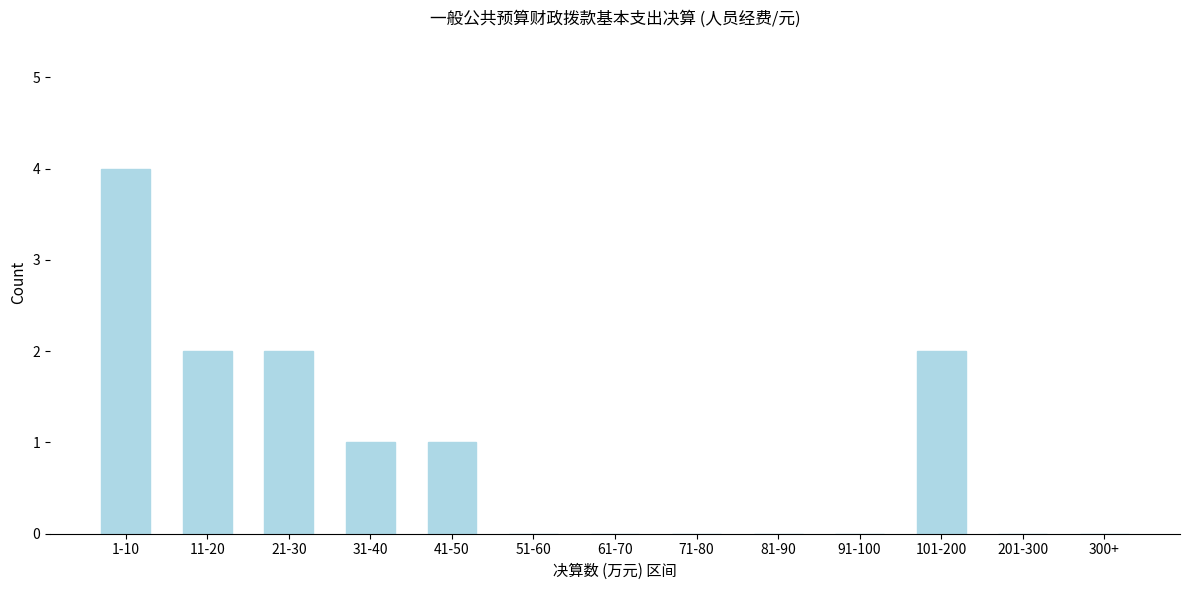

Reading left to right, transcribe all the data shown in this chart.

1-10=4	11-20=2	21-30=2	31-40=1	41-50=1	51-60=0	61-70=0	71-80=0	81-90=0	91-100=0	101-200=2	201-300=0	300+=0